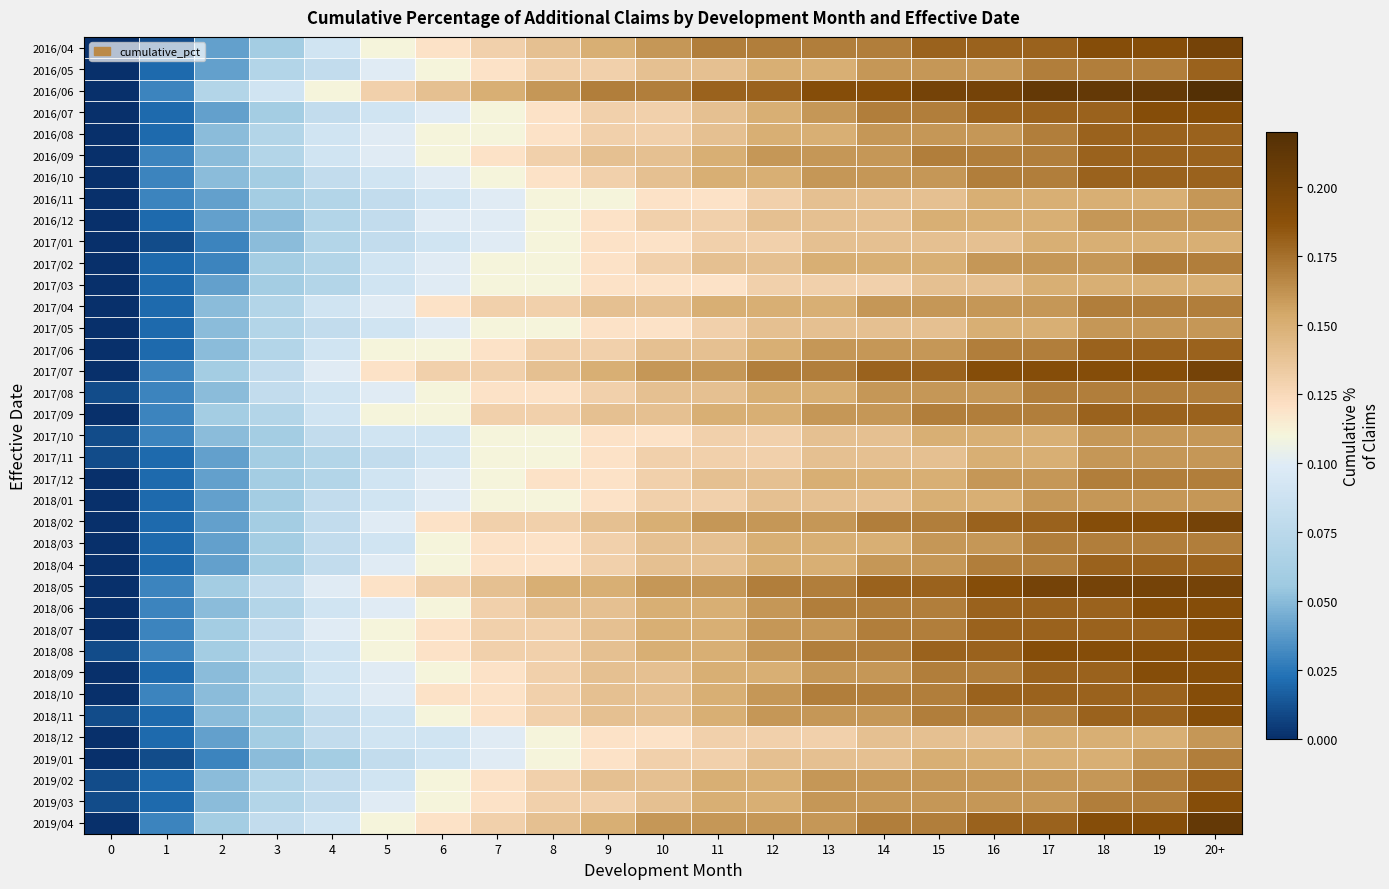

At which category is the sum across all series the highest?

20+